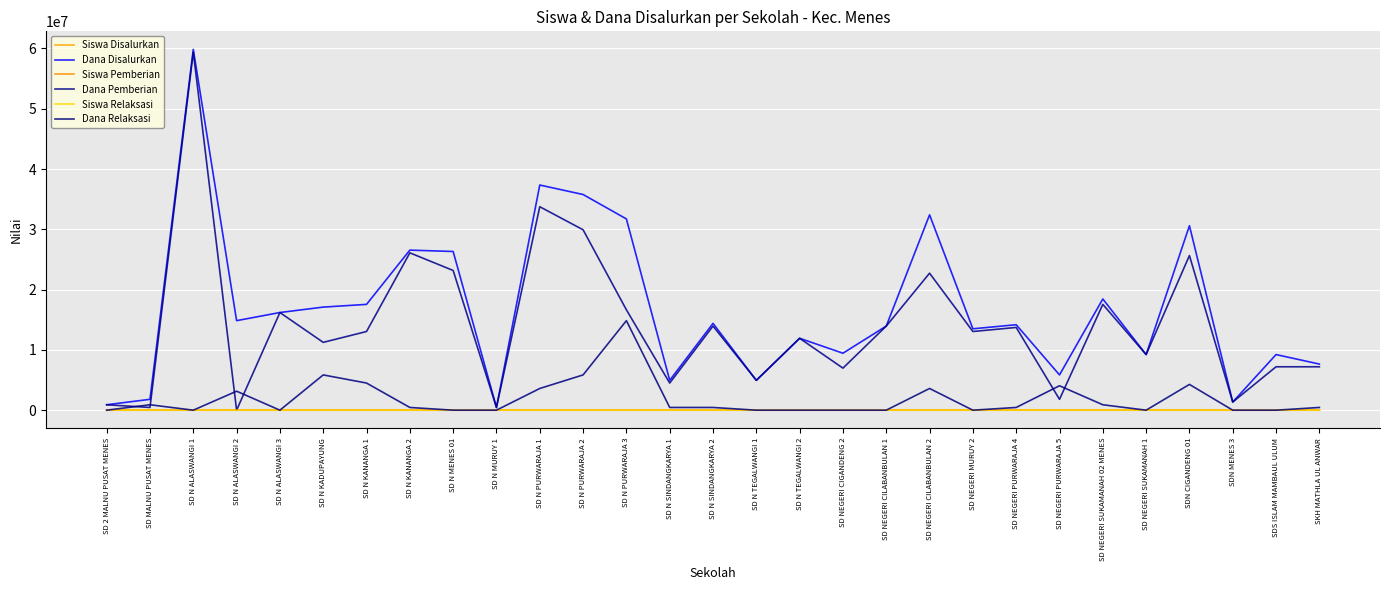

Reading left to right, what are all the values shown in this chart?

Siswa Disalurkan: SD 2 MALNU PUSAT MENES=2	SD MALNU PUSAT MENES=5	SD N ALASWANGI 1=138	SD N ALASWANGI 2=33	SD N ALASWANGI 3=39	SD N KADUPAYUNG=52	SD N KANANGA 1=46	SD N KANANGA 2=64	SD N MENES 01=59	SD N MURUY 1=1	SD N PURWARAJA 1=87	SD N PURWARAJA 2=89	SD N PURWARAJA 3=90	SD N SINDANGKARYA 1=11	SD N SINDANGKARYA 2=35	SD N TEGALWANGI 1=12	SD N TEGALWANGI 2=32	SD NEGERI CIGANDENG 2=25	SD NEGERI CILABANBULAN 1=36	SD NEGERI CILABANBULAN 2=79	SD NEGERI MURUY 2=31	SD NEGERI PURWARAJA 4=36	SD NEGERI PURWARAJA 5=13	SD NEGERI SUKAMANAH 02 MENES=41	SD NEGERI SUKAMANAH 1=23	SDN CIGANDENG 01=76	SDN MENES 3=3	SDS ISLAM MAMBAUL ULUM=22	SKH MATHLA UL ANWAR=17
Dana Disalurkan: SD 2 MALNU PUSAT MENES=900000	SD MALNU PUSAT MENES=1800000	SD N ALASWANGI 1=59850000	SD N ALASWANGI 2=14850000	SD N ALASWANGI 3=16200000	SD N KADUPAYUNG=17100000	SD N KANANGA 1=17550000	SD N KANANGA 2=26550000	SD N MENES 01=26325000	SD N MURUY 1=450000	SD N PURWARAJA 1=37350000	SD N PURWARAJA 2=35775000	SD N PURWARAJA 3=31725000	SD N SINDANGKARYA 1=4950000	SD N SINDANGKARYA 2=14400000	SD N TEGALWANGI 1=4950000	SD N TEGALWANGI 2=11925000	SD NEGERI CIGANDENG 2=9450000	SD NEGERI CILABANBULAN 1=13950000	SD NEGERI CILABANBULAN 2=32400000	SD NEGERI MURUY 2=13500000	SD NEGERI PURWARAJA 4=14175000	SD NEGERI PURWARAJA 5=5850000	SD NEGERI SUKAMANAH 02 MENES=18450000	SD NEGERI SUKAMANAH 1=9225000	SDN CIGANDENG 01=30600000	SDN MENES 3=1350000	SDS ISLAM MAMBAUL ULUM=9225000	SKH MATHLA UL ANWAR=7650000
Siswa Pemberian: SD 2 MALNU PUSAT MENES=2	SD MALNU PUSAT MENES=2	SD N ALASWANGI 1=137	SD N ALASWANGI 2=0	SD N ALASWANGI 3=39	SD N KADUPAYUNG=31	SD N KANANGA 1=29	SD N KANANGA 2=63	SD N MENES 01=52	SD N MURUY 1=1	SD N PURWARAJA 1=79	SD N PURWARAJA 2=71	SD N PURWARAJA 3=41	SD N SINDANGKARYA 1=10	SD N SINDANGKARYA 2=34	SD N TEGALWANGI 1=12	SD N TEGALWANGI 2=32	SD NEGERI CIGANDENG 2=19	SD NEGERI CILABANBULAN 1=36	SD NEGERI CILABANBULAN 2=52	SD NEGERI MURUY 2=30	SD NEGERI PURWARAJA 4=35	SD NEGERI PURWARAJA 5=4	SD NEGERI SUKAMANAH 02 MENES=39	SD NEGERI SUKAMANAH 1=23	SDN CIGANDENG 01=59	SDN MENES 3=3	SDS ISLAM MAMBAUL ULUM=17	SKH MATHLA UL ANWAR=16
Dana Pemberian: SD 2 MALNU PUSAT MENES=900000	SD MALNU PUSAT MENES=450000	SD N ALASWANGI 1=59400000	SD N ALASWANGI 2=0	SD N ALASWANGI 3=16200000	SD N KADUPAYUNG=11250000	SD N KANANGA 1=13050000	SD N KANANGA 2=26100000	SD N MENES 01=23175000	SD N MURUY 1=450000	SD N PURWARAJA 1=33750000	SD N PURWARAJA 2=29925000	SD N PURWARAJA 3=16650000	SD N SINDANGKARYA 1=4500000	SD N SINDANGKARYA 2=13950000	SD N TEGALWANGI 1=4950000	SD N TEGALWANGI 2=11925000	SD NEGERI CIGANDENG 2=6975000	SD NEGERI CILABANBULAN 1=13950000	SD NEGERI CILABANBULAN 2=22725000	SD NEGERI MURUY 2=13050000	SD NEGERI PURWARAJA 4=13725000	SD NEGERI PURWARAJA 5=1800000	SD NEGERI SUKAMANAH 02 MENES=17550000	SD NEGERI SUKAMANAH 1=9225000	SDN CIGANDENG 01=25650000	SDN MENES 3=1350000	SDS ISLAM MAMBAUL ULUM=7200000	SKH MATHLA UL ANWAR=7200000
Siswa Relaksasi: SD 2 MALNU PUSAT MENES=0	SD MALNU PUSAT MENES=2	SD N ALASWANGI 1=0	SD N ALASWANGI 2=7	SD N ALASWANGI 3=0	SD N KADUPAYUNG=21	SD N KANANGA 1=17	SD N KANANGA 2=1	SD N MENES 01=0	SD N MURUY 1=0	SD N PURWARAJA 1=8	SD N PURWARAJA 2=18	SD N PURWARAJA 3=48	SD N SINDANGKARYA 1=1	SD N SINDANGKARYA 2=1	SD N TEGALWANGI 1=0	SD N TEGALWANGI 2=0	SD NEGERI CIGANDENG 2=0	SD NEGERI CILABANBULAN 1=0	SD NEGERI CILABANBULAN 2=13	SD NEGERI MURUY 2=0	SD NEGERI PURWARAJA 4=1	SD NEGERI PURWARAJA 5=9	SD NEGERI SUKAMANAH 02 MENES=2	SD NEGERI SUKAMANAH 1=0	SDN CIGANDENG 01=15	SDN MENES 3=0	SDS ISLAM MAMBAUL ULUM=0	SKH MATHLA UL ANWAR=1
Dana Relaksasi: SD 2 MALNU PUSAT MENES=0	SD MALNU PUSAT MENES=900000	SD N ALASWANGI 1=0	SD N ALASWANGI 2=3150000	SD N ALASWANGI 3=0	SD N KADUPAYUNG=5850000	SD N KANANGA 1=4500000	SD N KANANGA 2=450000	SD N MENES 01=0	SD N MURUY 1=0	SD N PURWARAJA 1=3600000	SD N PURWARAJA 2=5850000	SD N PURWARAJA 3=14850000	SD N SINDANGKARYA 1=450000	SD N SINDANGKARYA 2=450000	SD N TEGALWANGI 1=0	SD N TEGALWANGI 2=0	SD NEGERI CIGANDENG 2=0	SD NEGERI CILABANBULAN 1=0	SD NEGERI CILABANBULAN 2=3600000	SD NEGERI MURUY 2=0	SD NEGERI PURWARAJA 4=450000	SD NEGERI PURWARAJA 5=4050000	SD NEGERI SUKAMANAH 02 MENES=900000	SD NEGERI SUKAMANAH 1=0	SDN CIGANDENG 01=4275000	SDN MENES 3=0	SDS ISLAM MAMBAUL ULUM=0	SKH MATHLA UL ANWAR=450000